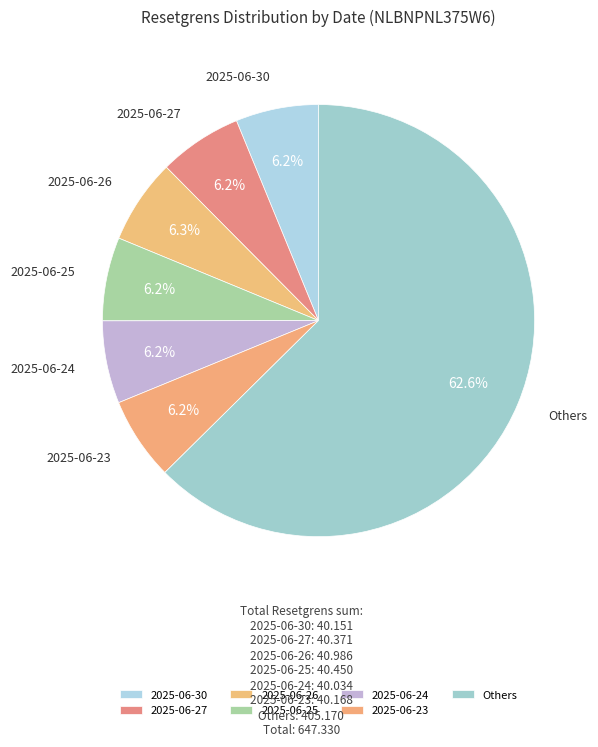

Approximately how many times larger is the value at 2025-06-23 compared to 2025-06-25?

1.0